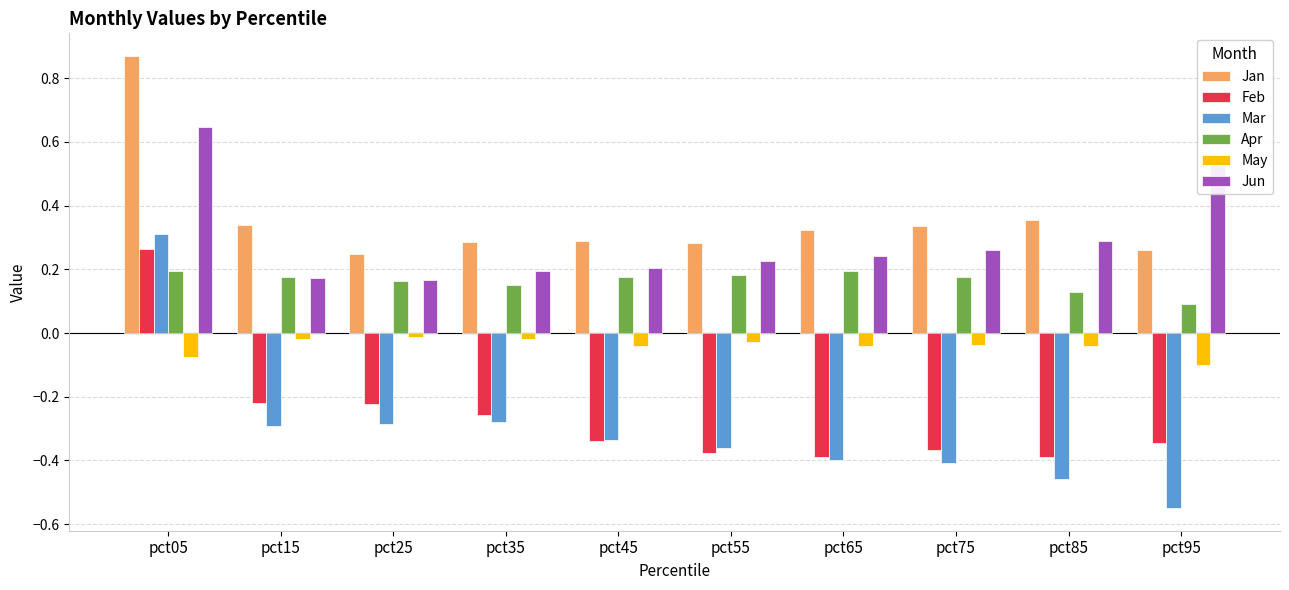

Is it true that Mar equals -0.2 at pct55?

False